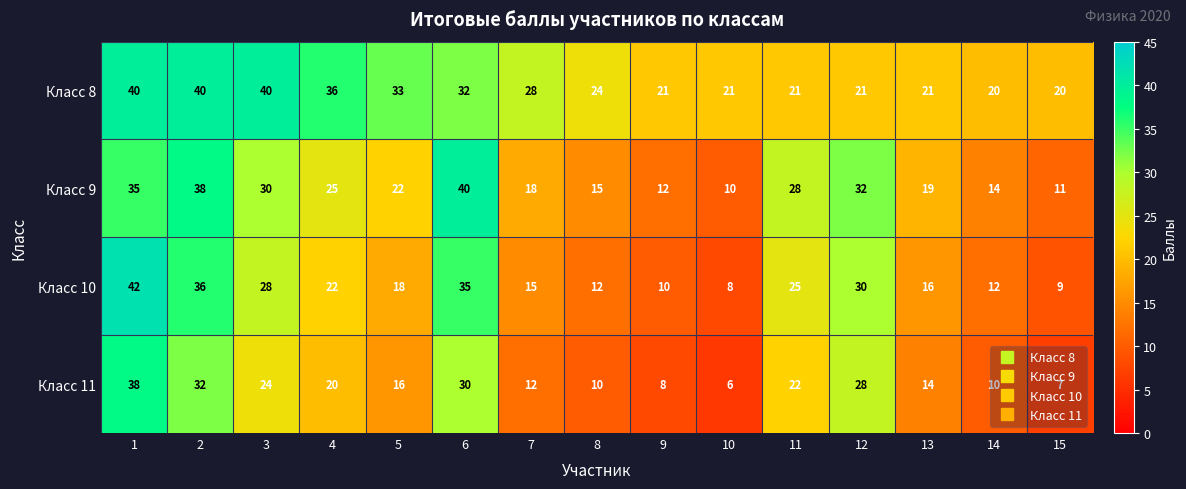

Which series has the largest range (max minus min)?

Класс 10